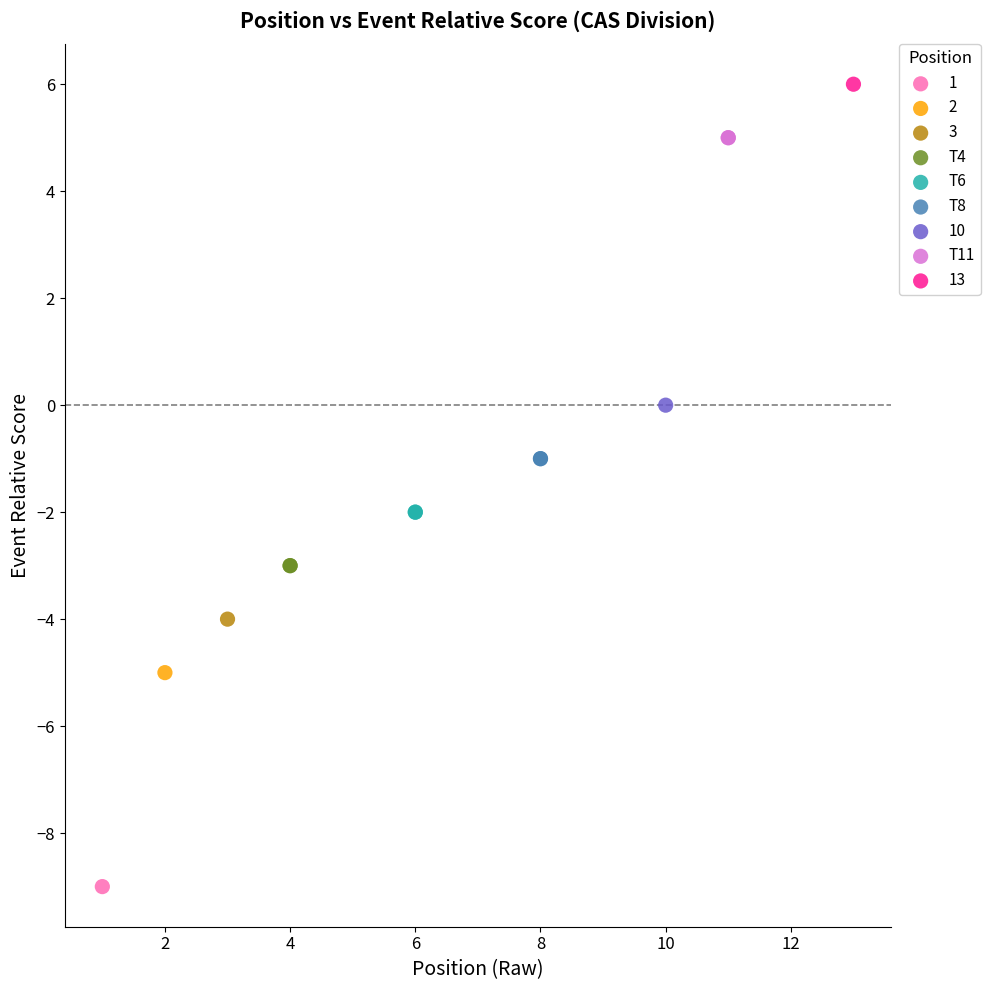

Which series reaches the minimum Y coordinate?

1